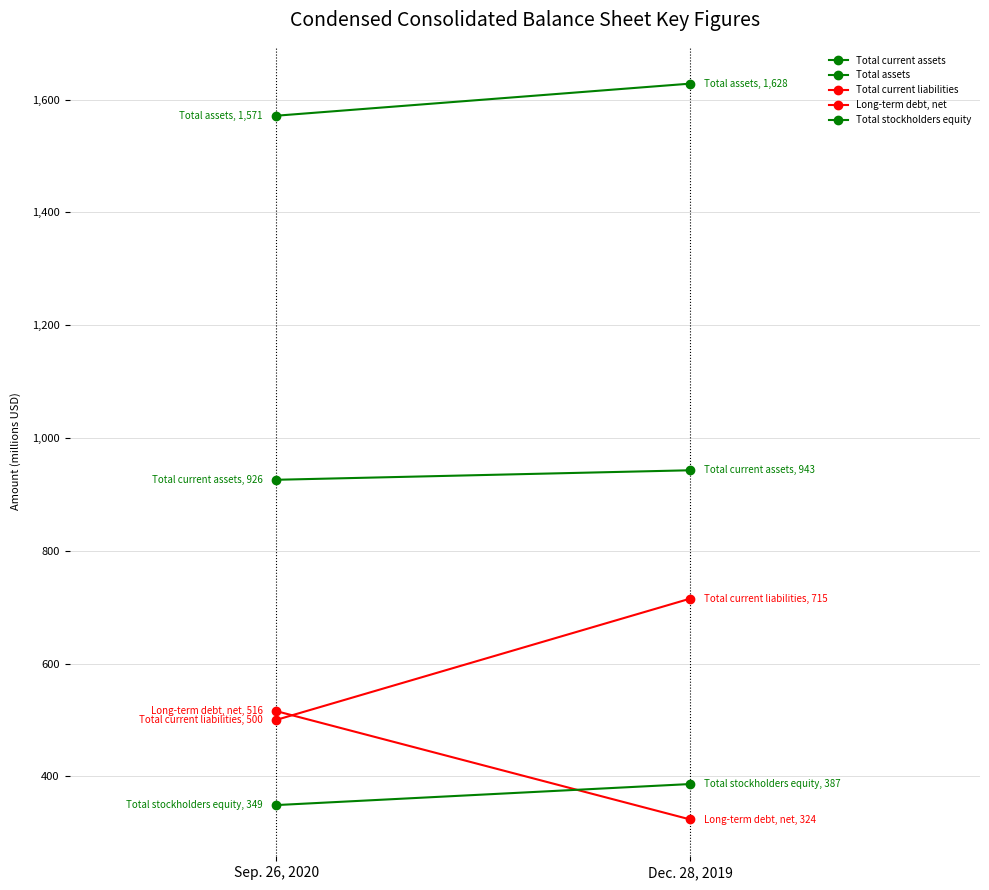

How many data points in Total assets are above 1628?

1